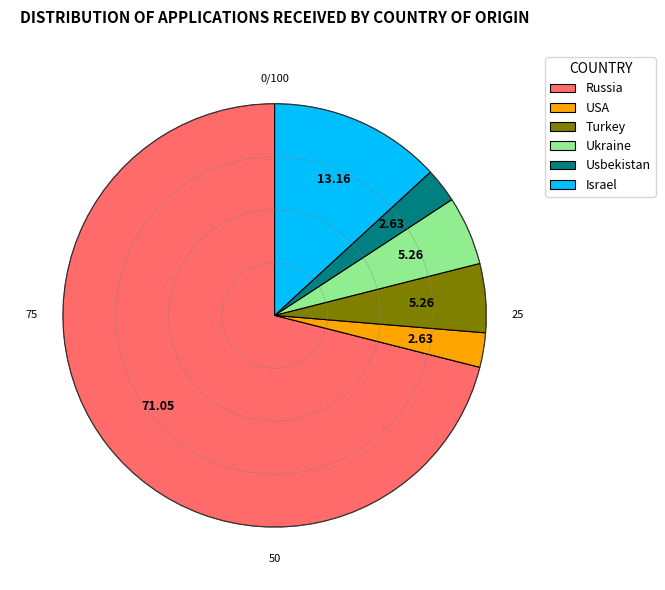

The Usbekistan slice represents 1% of the pie. True or false?

False